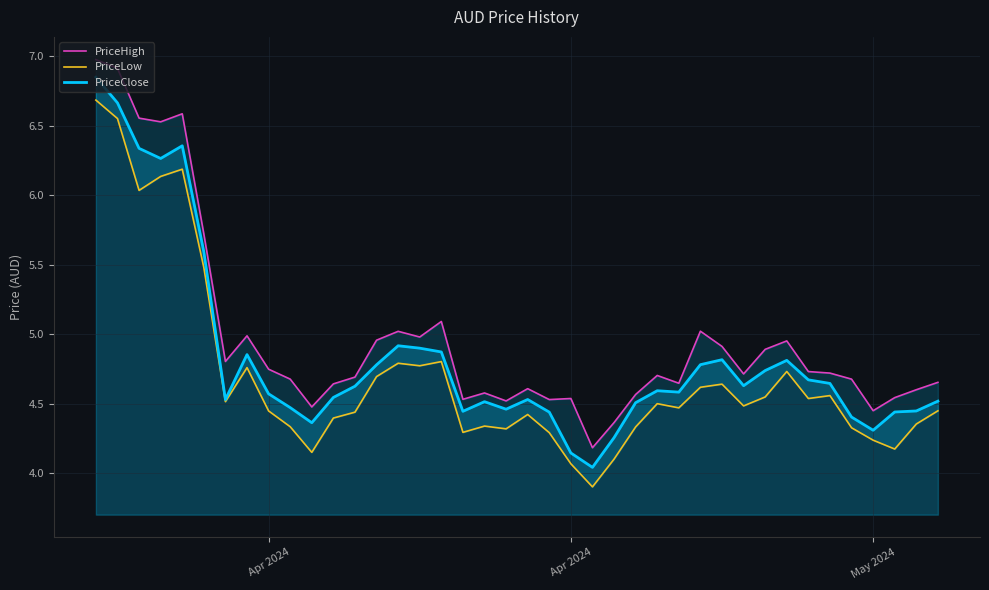

True or false: PriceClose and PriceLow intersect in this chart.

False